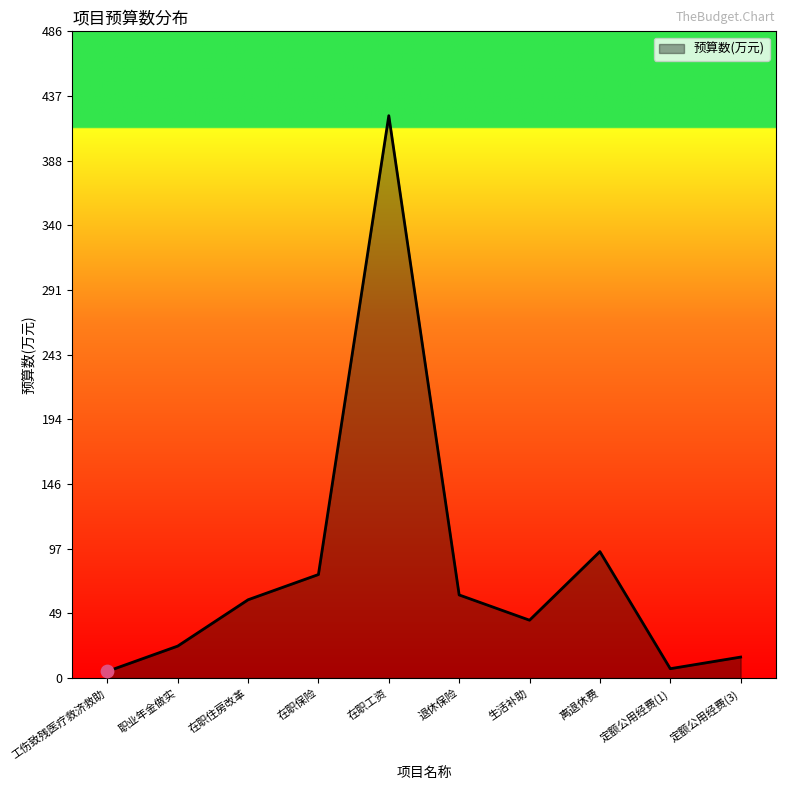

Approximately how many times larger is the value at 职业年金做实 compared to 在职保险?

0.3